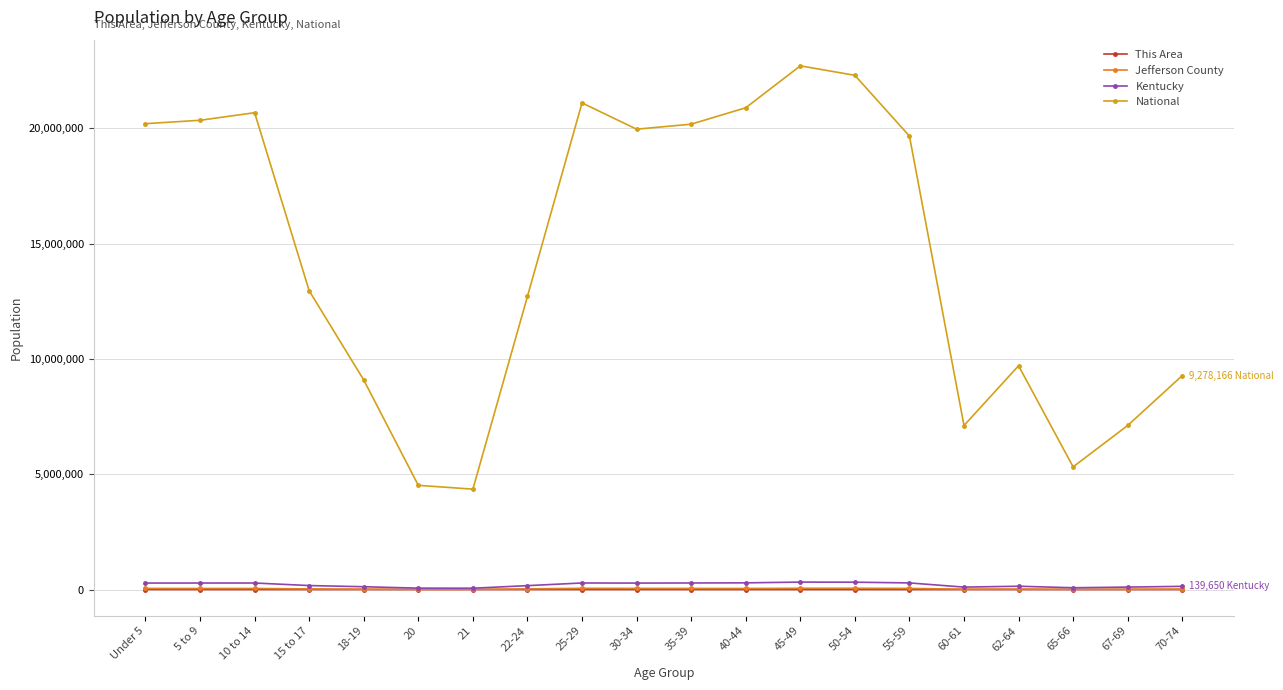

True or false: National and Kentucky intersect in this chart.

False